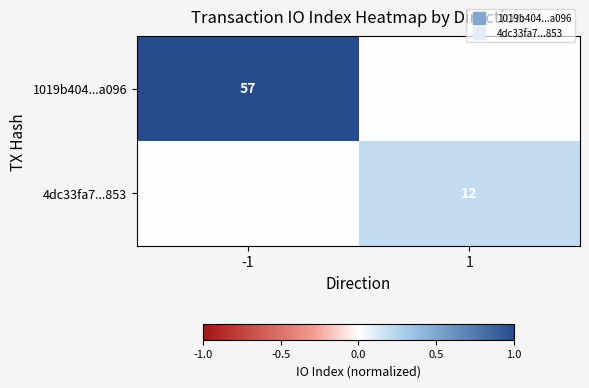

Is the value of 4dc33fa7...853 at 1 greater than the value of 1019b404...a096 at 1?

Yes